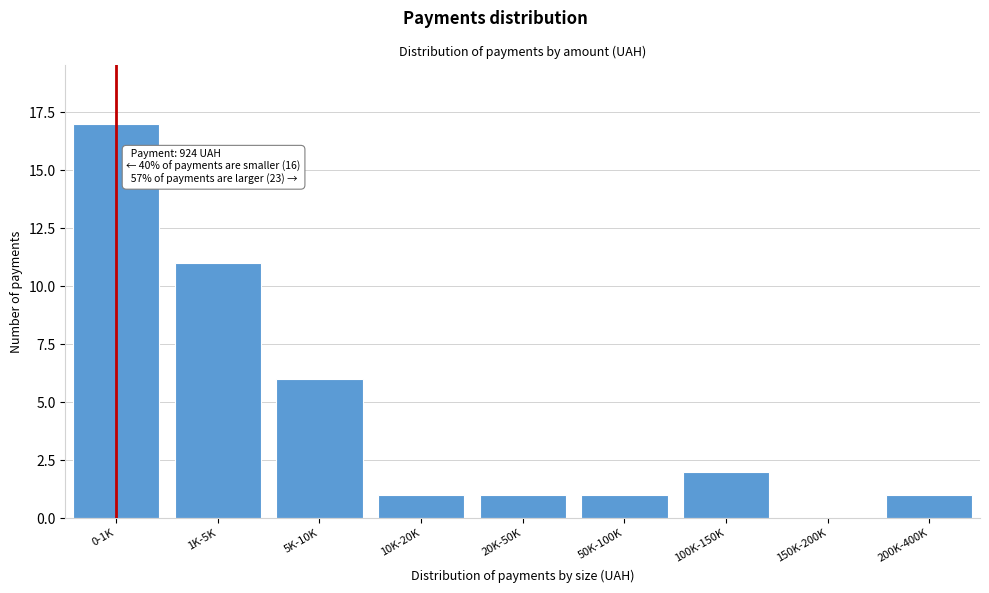

Reading left to right, list all the values displayed in this chart.

0-1K=17	1K-5K=11	5K-10K=6	10K-20K=1	20K-50K=1	50K-100K=1	100K-150K=2	150K-200K=0	200K-400K=1